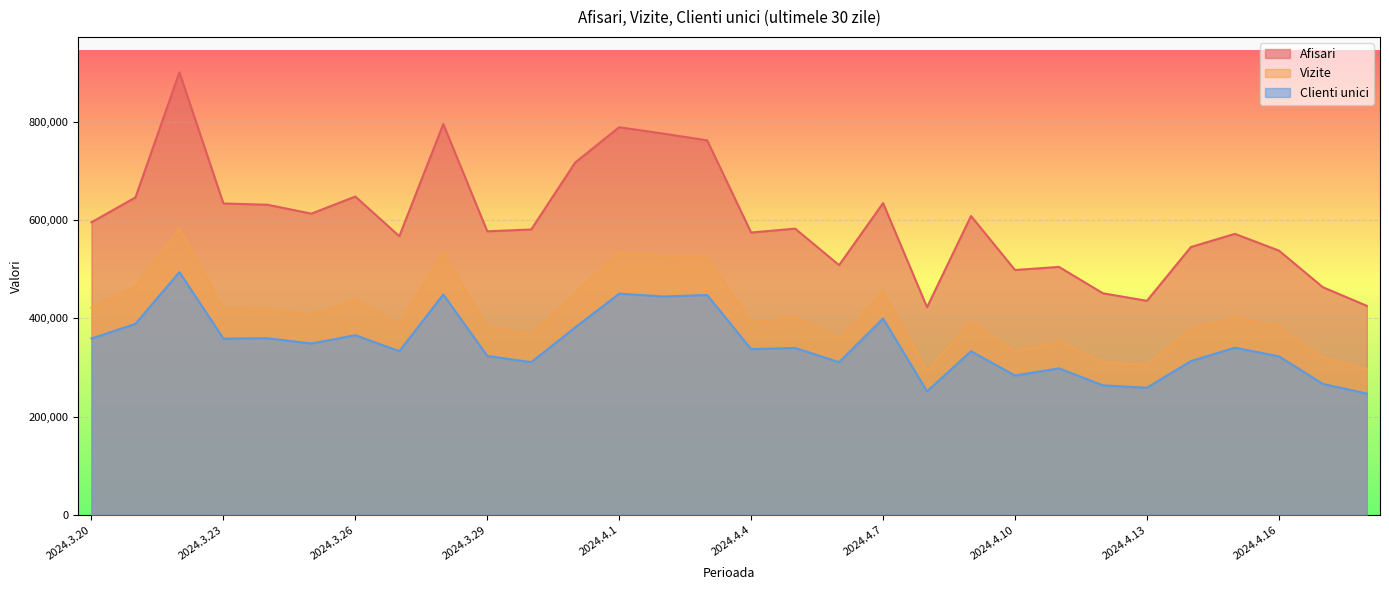

In Afisari, how many points are higher than both neighbors (excluding endpoints)?

9